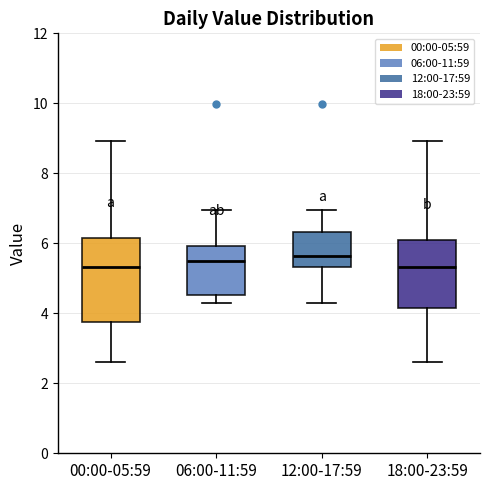

Where does the upper whisker of the box for 06:00-11:59 end on the y-axis? The values are not printed on the chart, so give them approximately, as read against the axis.

7.0